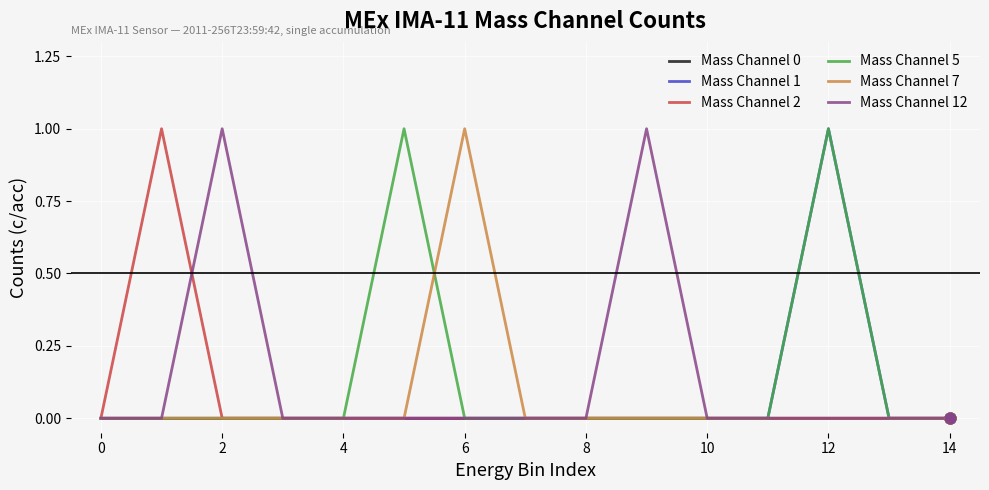

Which series has the largest total across all categories?

Mass Channel 5